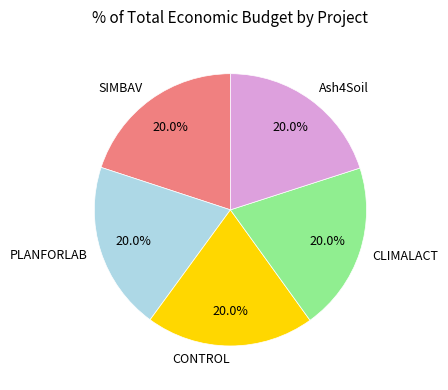

Does Ash4Soil represent more than half of the total?

No